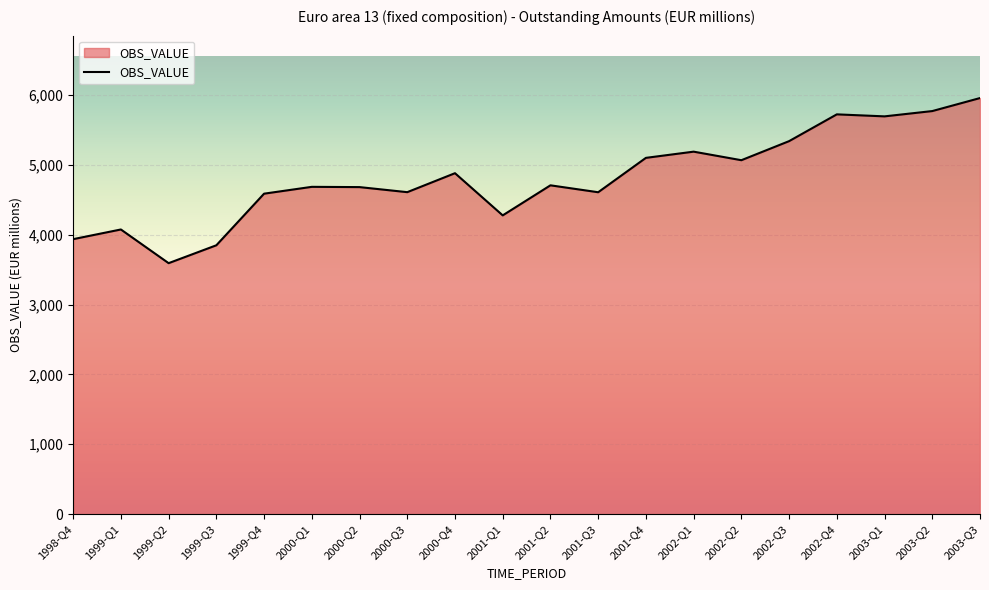

What position from the left is 2002-Q4?

17